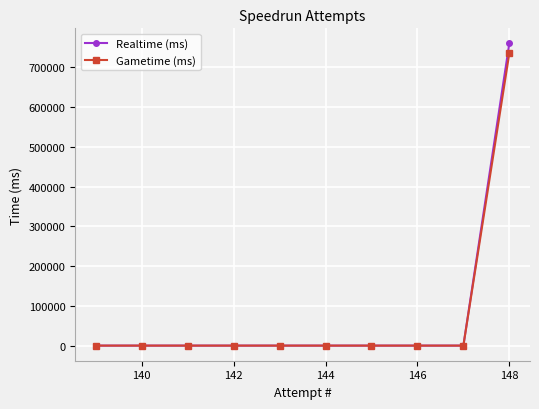

Which series has the widest spread of values?

Realtime (ms)